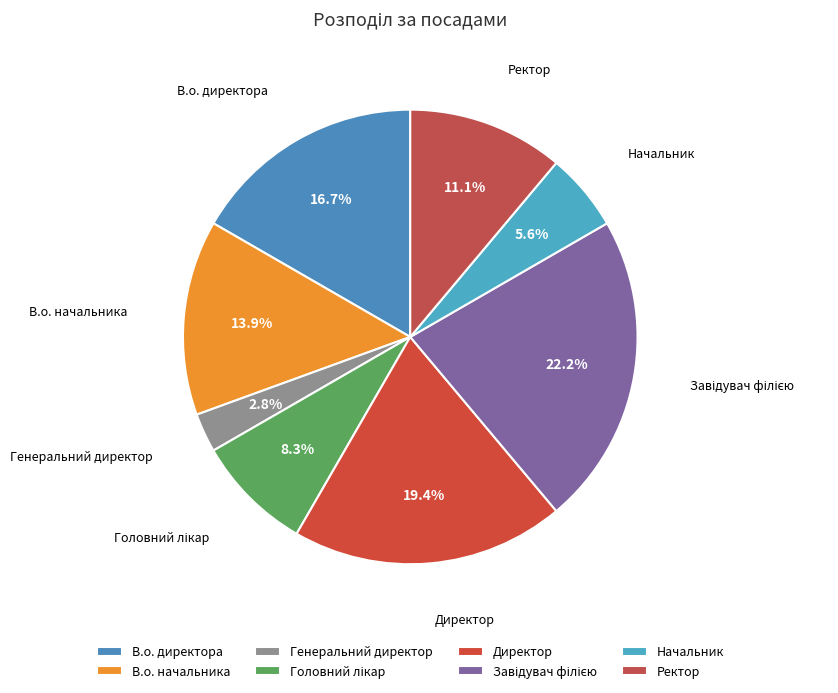

Count the number of slices in the pie.

8